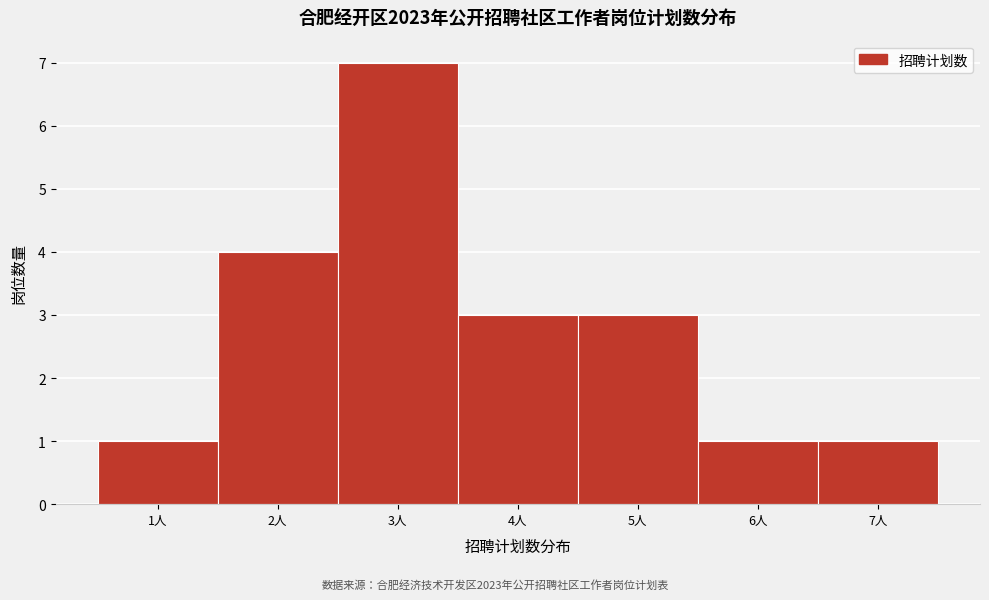

Reading left to right, list all the values displayed in this chart.

1人=1	2人=4	3人=7	4人=3	5人=3	6人=1	7人=1